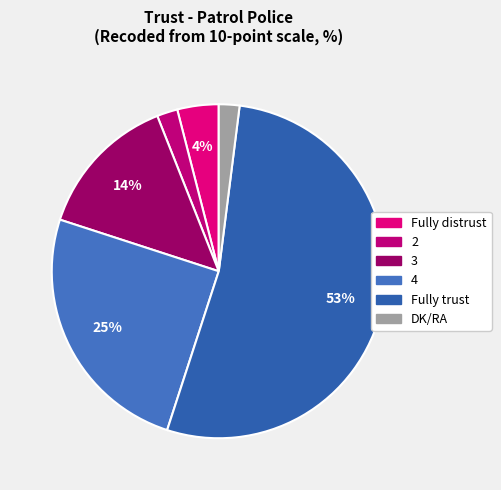

Which category has the biggest portion of the pie?

Fully trust